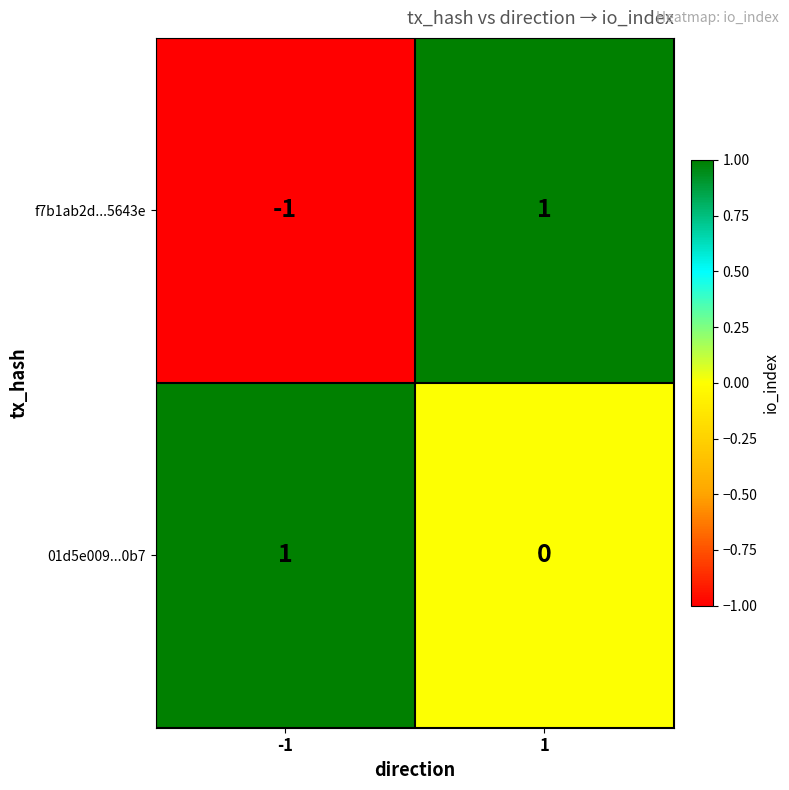

How many categories are shown in the chart?

2